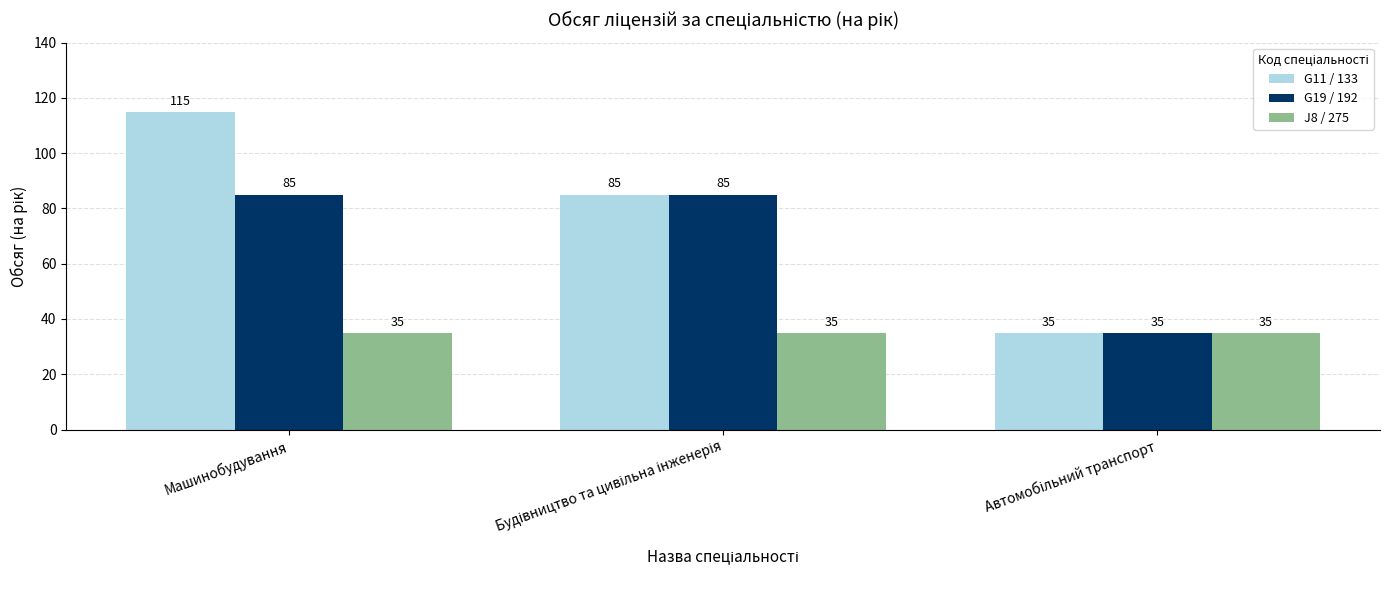

Which series has the largest total across all categories?

G11 / 133